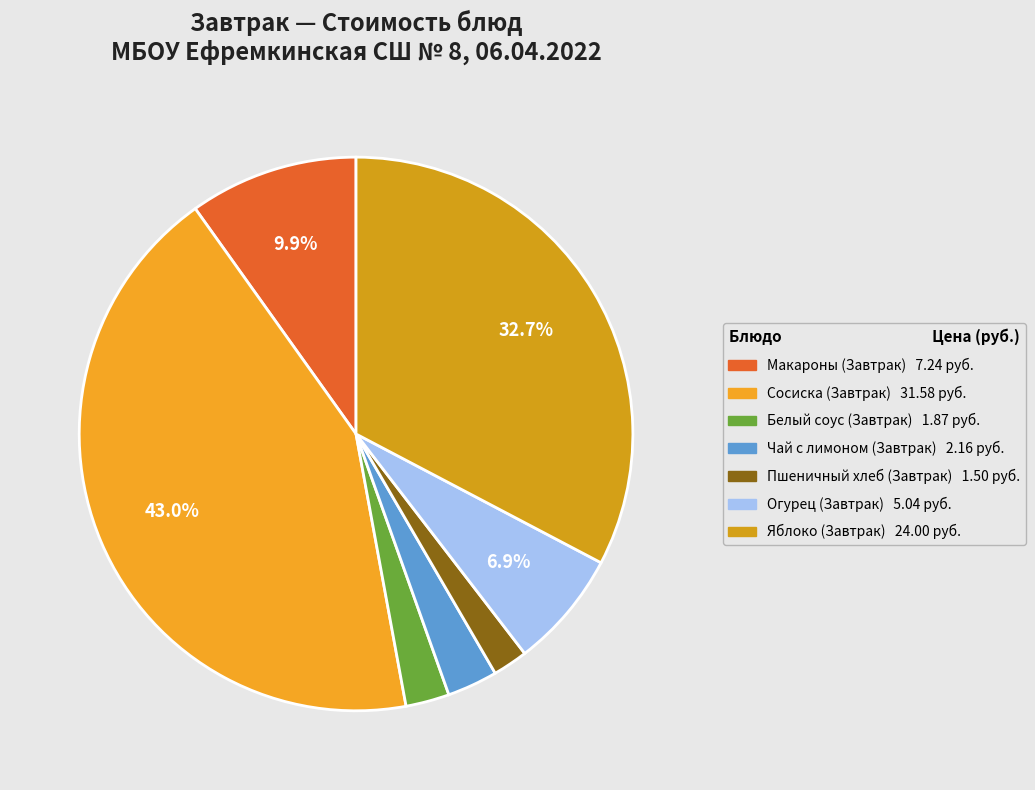

How many segments does this pie chart have?

7